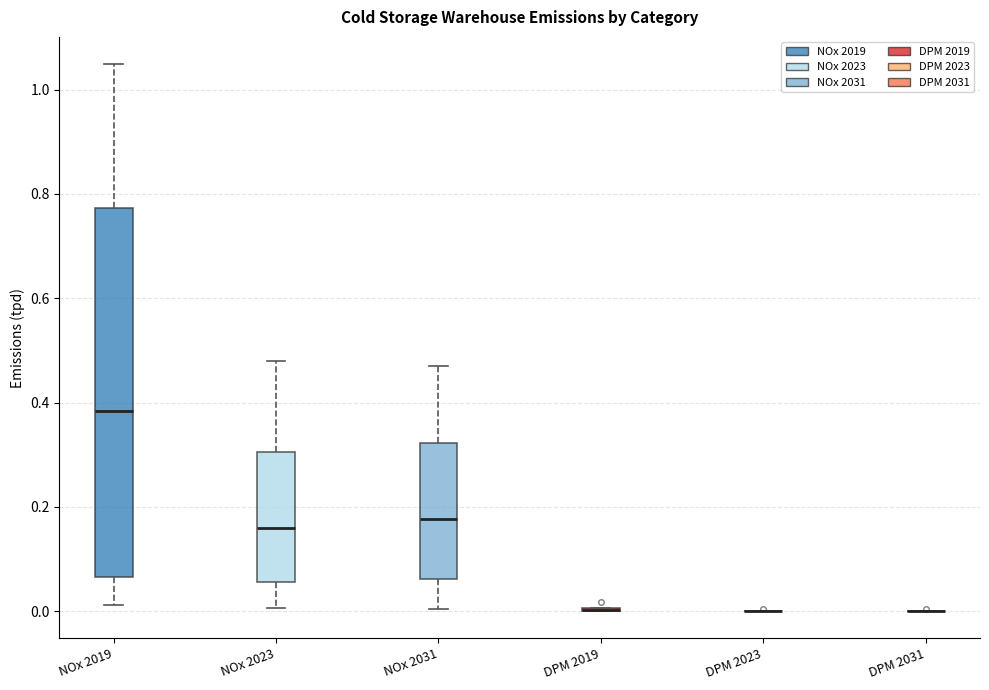

Which box is the tallest, from its lower edge to its upper edge?

NOx 2019